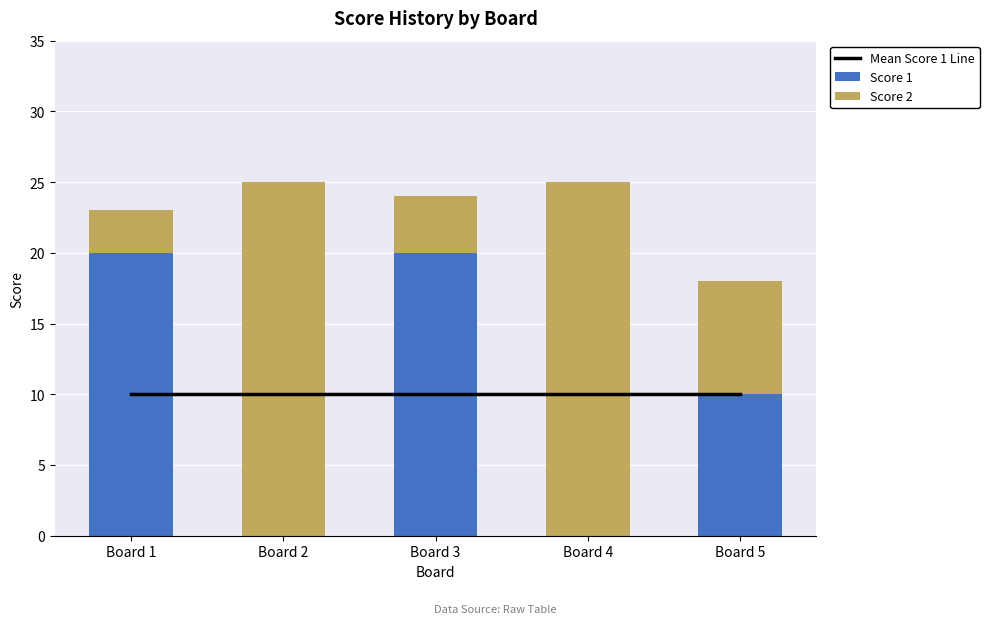

Reading left to right, transcribe all the data shown in this chart.

Mean Score 1 Line: 10	10	10	10	10
Score 1: 20	0	20	0	10
Score 2: 3	25	4	25	8